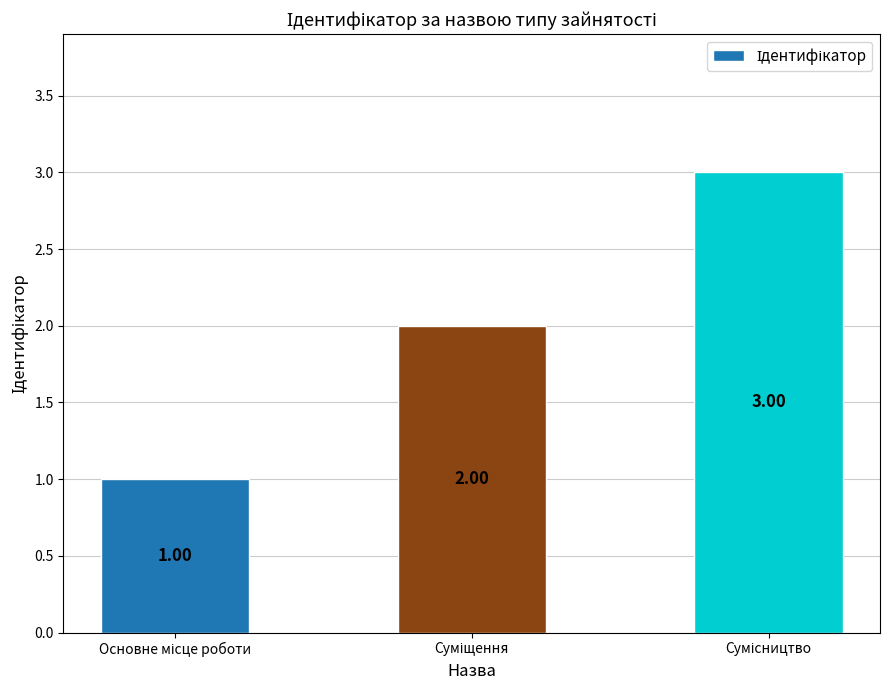

What is the sum of all values?

6